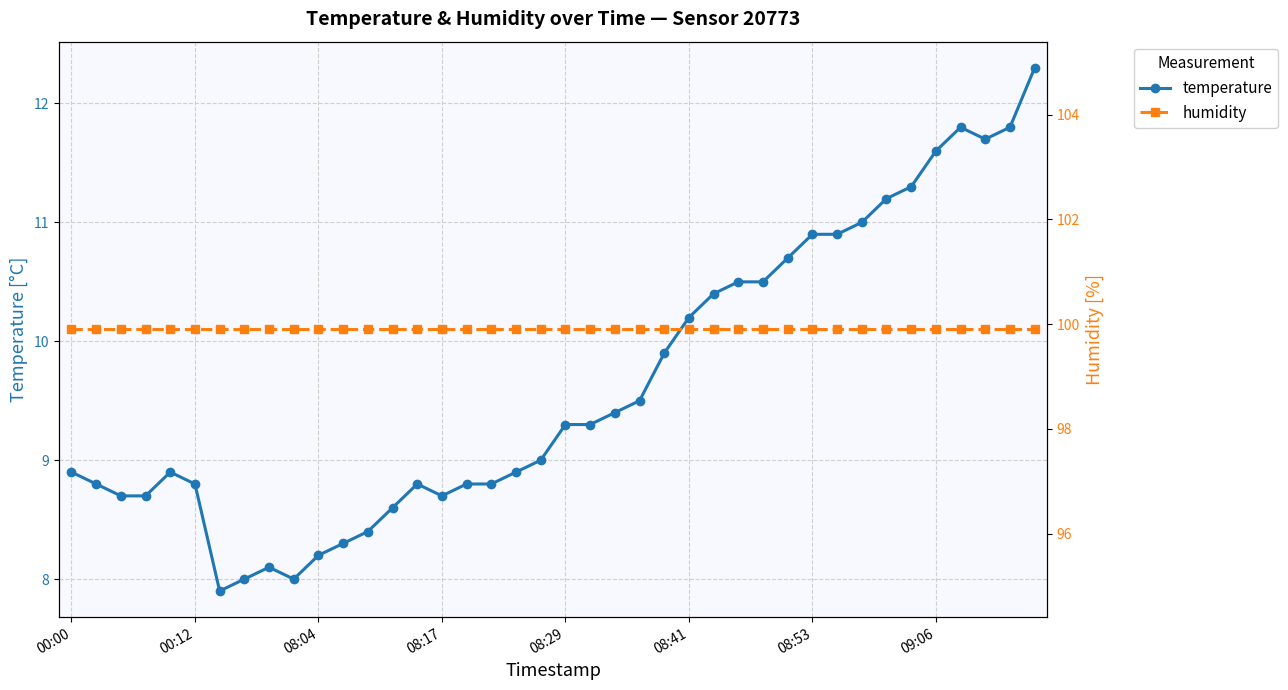

Is it true that temperature equals 8.8 at 00:12?

True